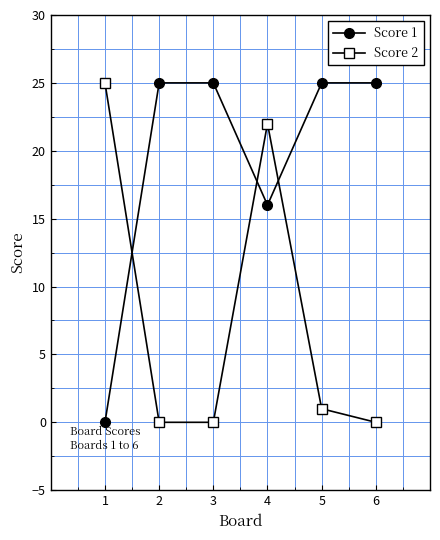

True or false: Score 2 has more than 1 points higher than both neighbors.

False